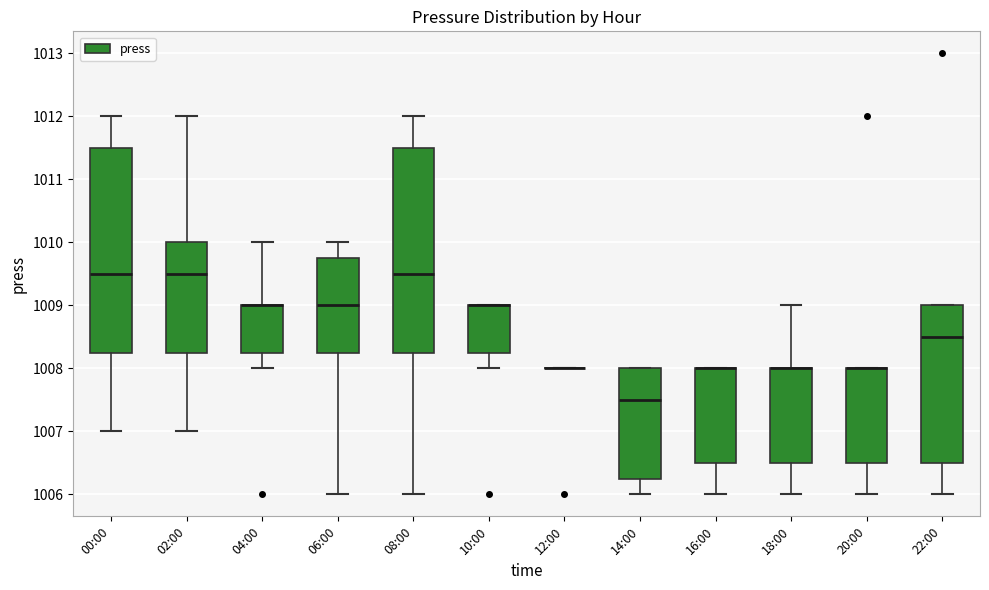

Where is the upper edge of the box for 10:00 on the y-axis? The values are not printed on the chart, so give them approximately, as read against the axis.

1009.0